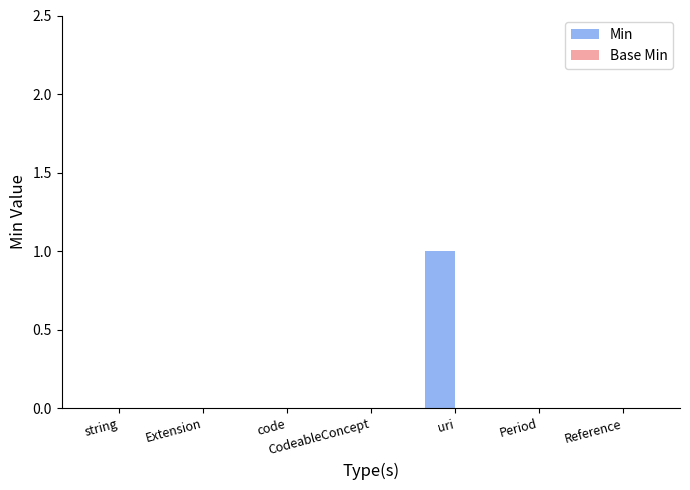

How many categories are shown in the chart?

7